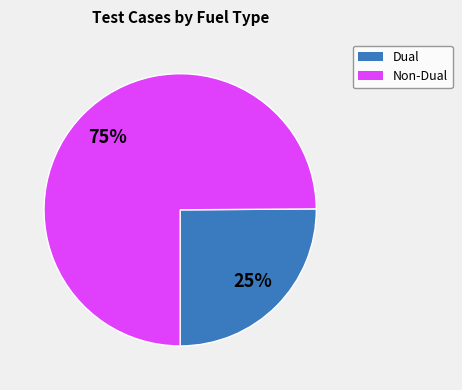

Does any single category account for the majority?

Yes